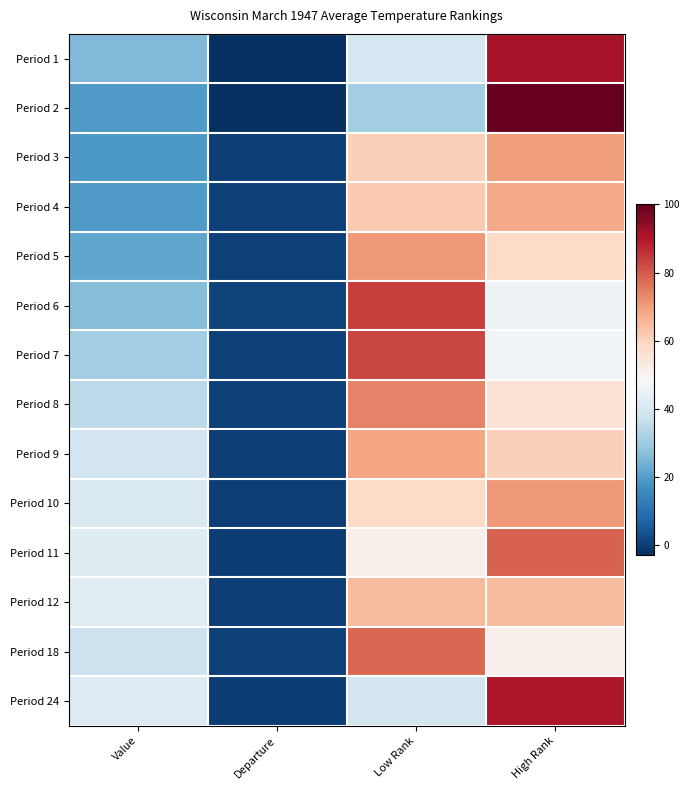

Which has a higher value, Low Rank or Value?

Low Rank